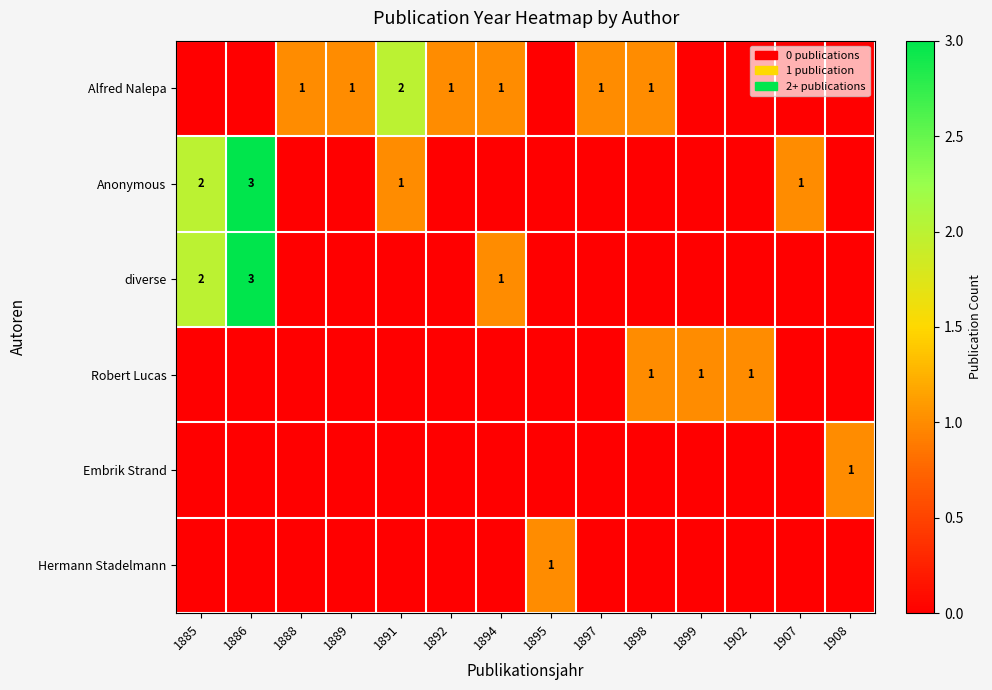

What is the spread (max minus min) of values at 1902?

1